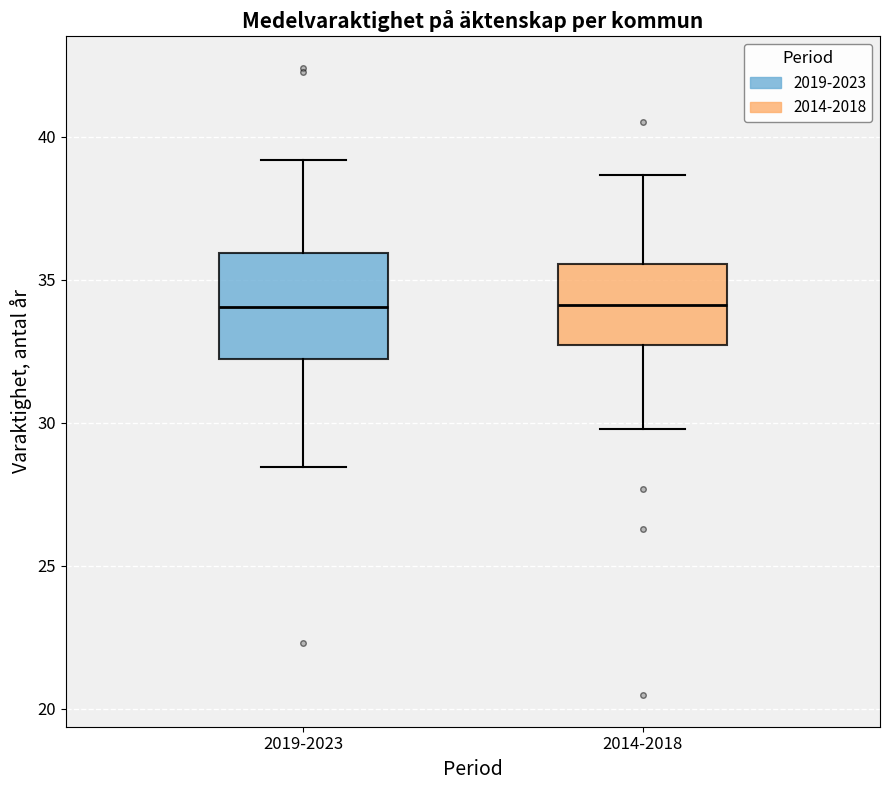

Which box is the tallest, from its lower edge to its upper edge?

2019-2023